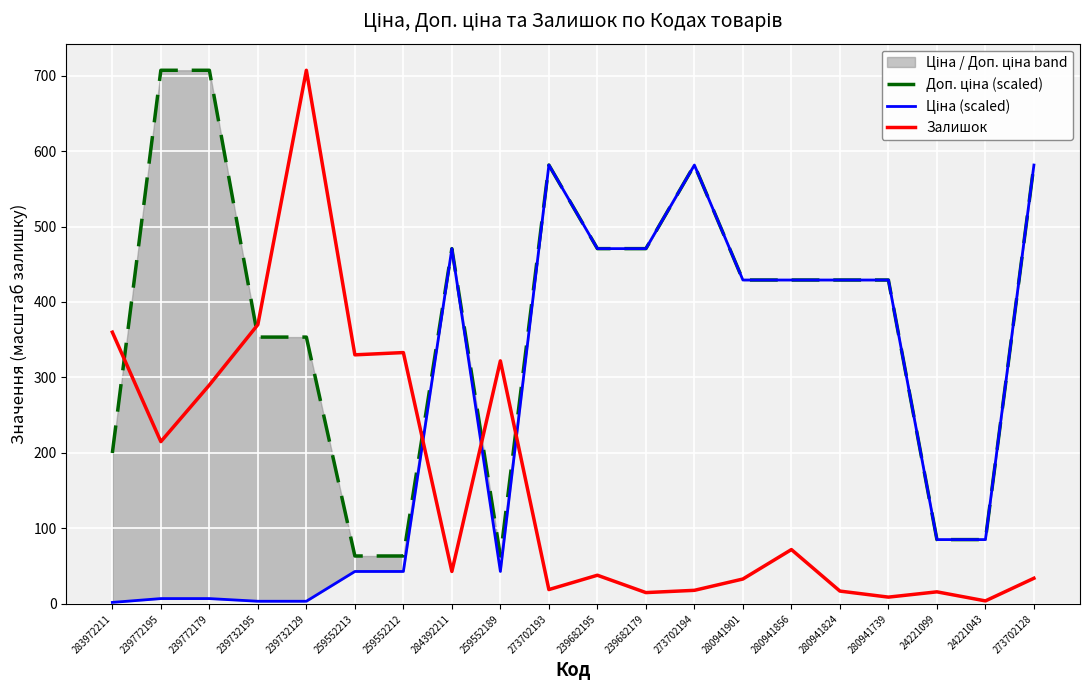

Which series has the widest spread of values?

Залишок